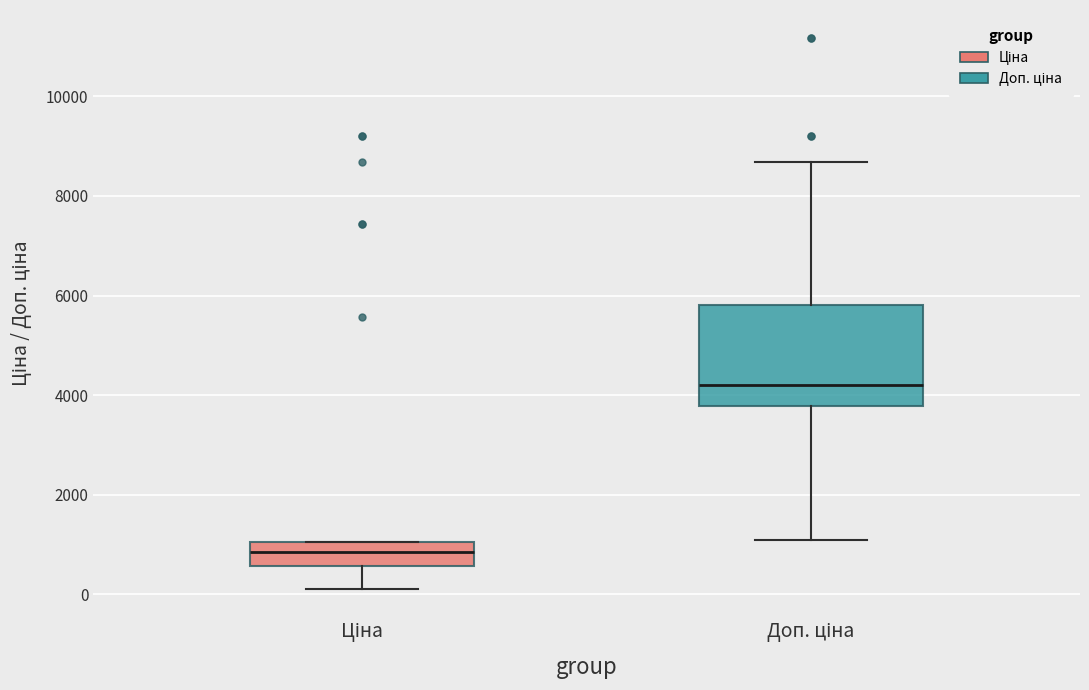

Where does the median line of the box for Ціна sit on the y-axis? The values are not printed on the chart, so give them approximately, as read against the axis.

800